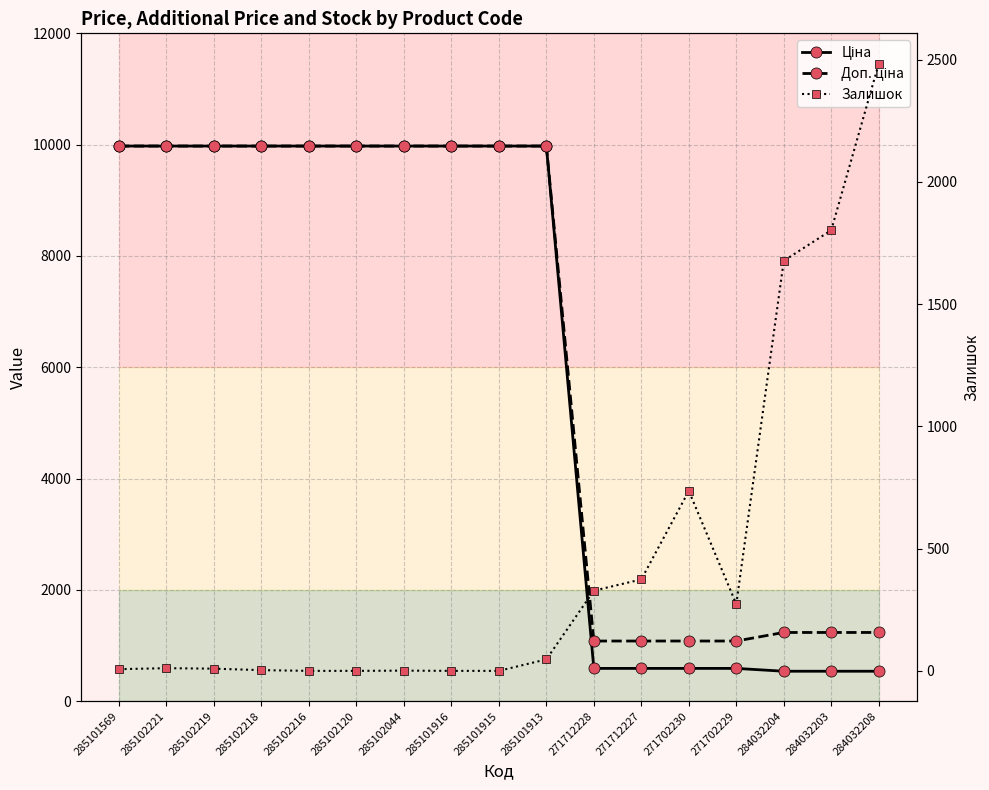

What is the label of the 12th point from the right?

285102120